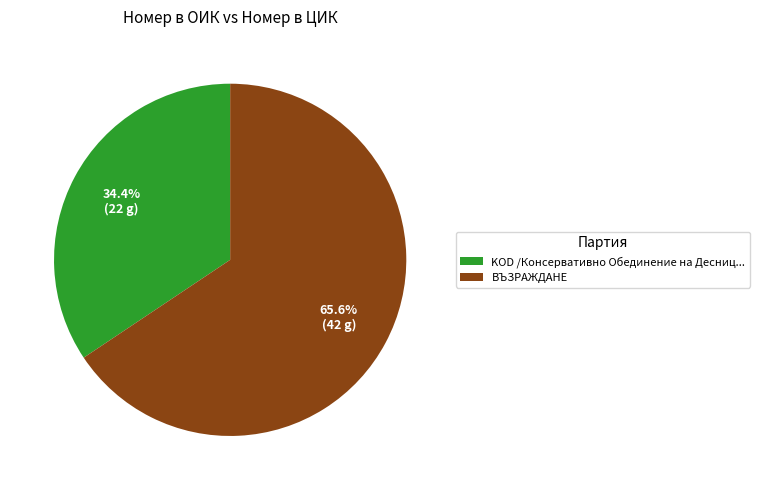

Does ВЪЗРАЖДАНЕ represent more than half of the total?

Yes